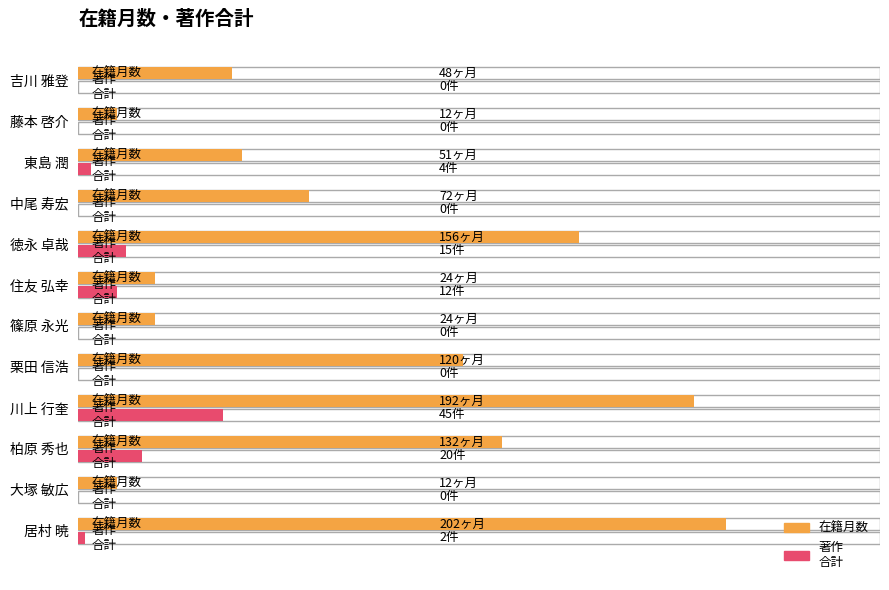

What is the label of the 8th bar from the right?

栗田 信浩